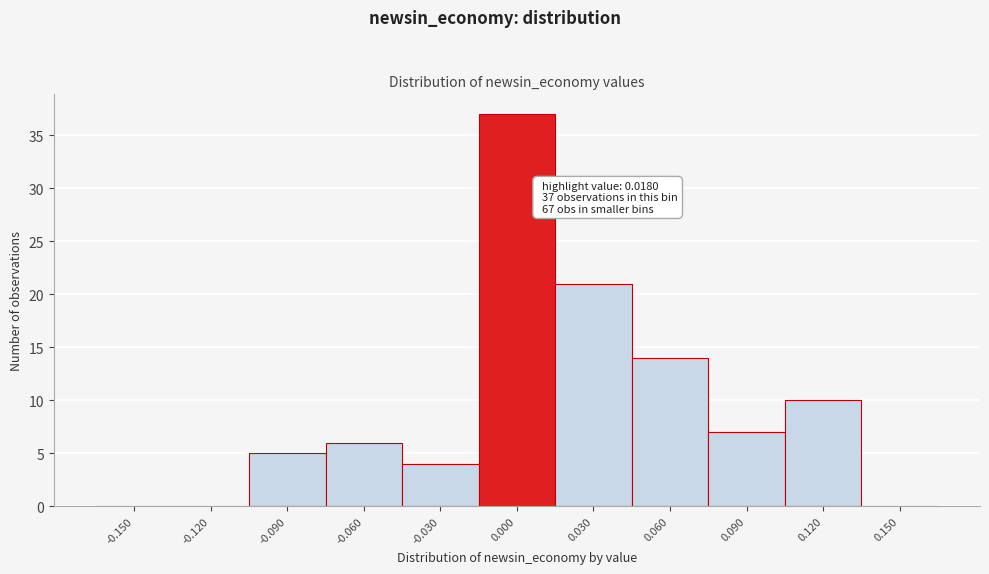

Reading left to right, what are all the values shown in this chart?

-0.150=0	-0.120=0	-0.090=5	-0.060=6	-0.030=4	0.000=37	0.030=21	0.060=14	0.090=7	0.120=10	0.150=0